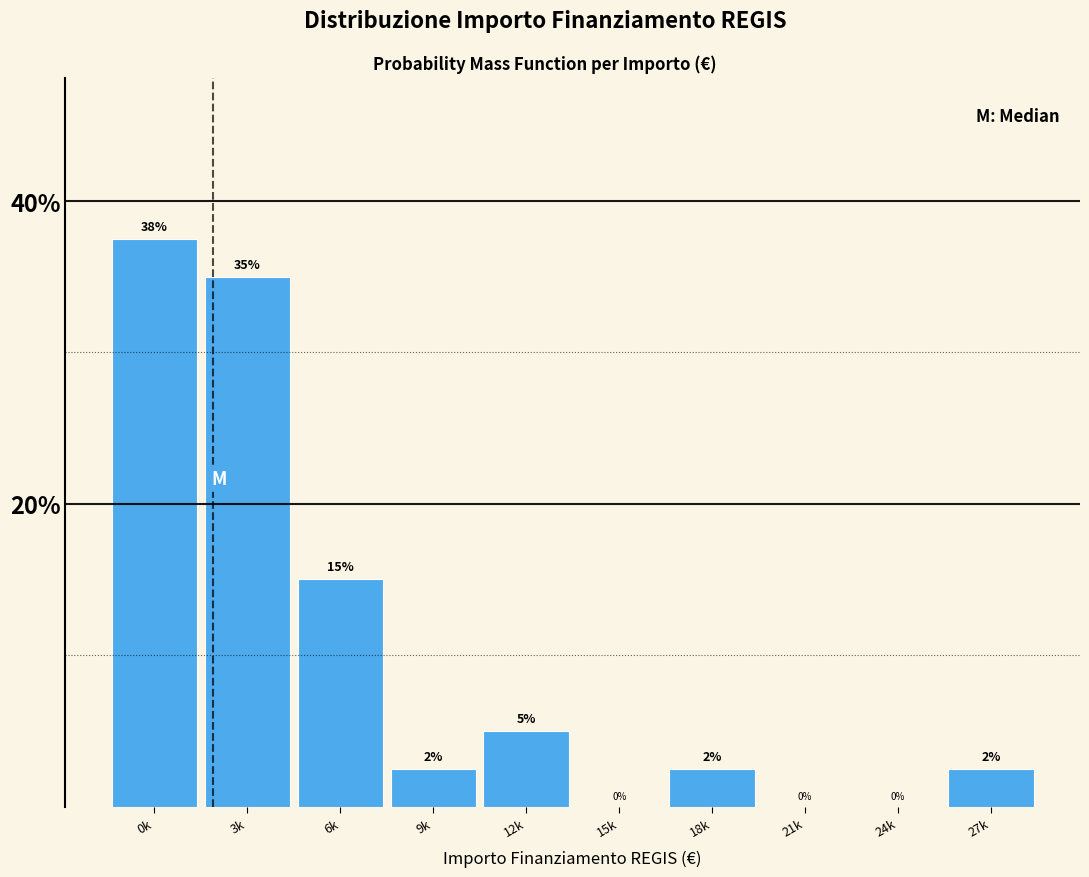

True or false: the data shows 20.0 at 6k.

False